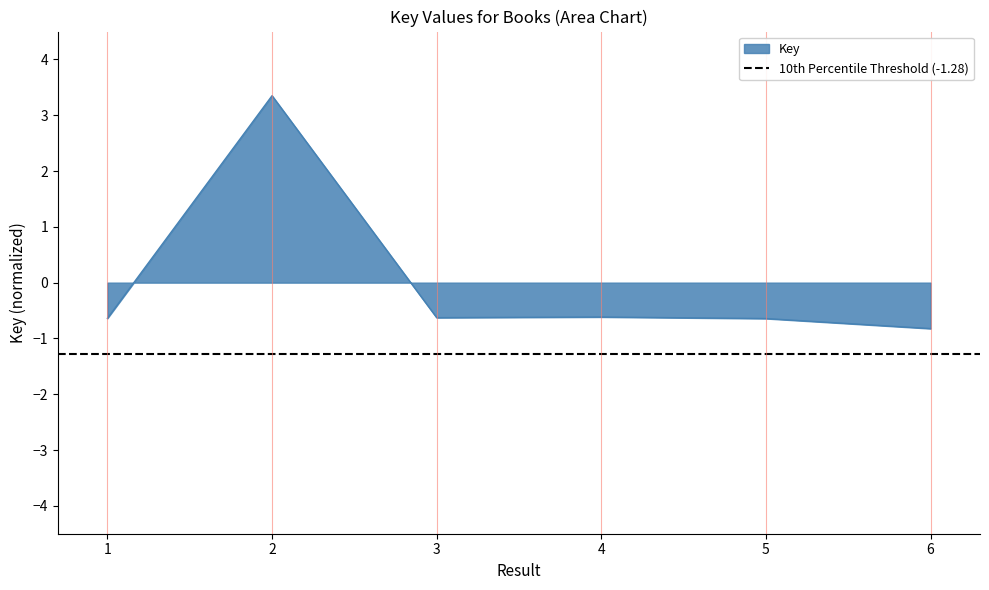

How many values are below zero?

5